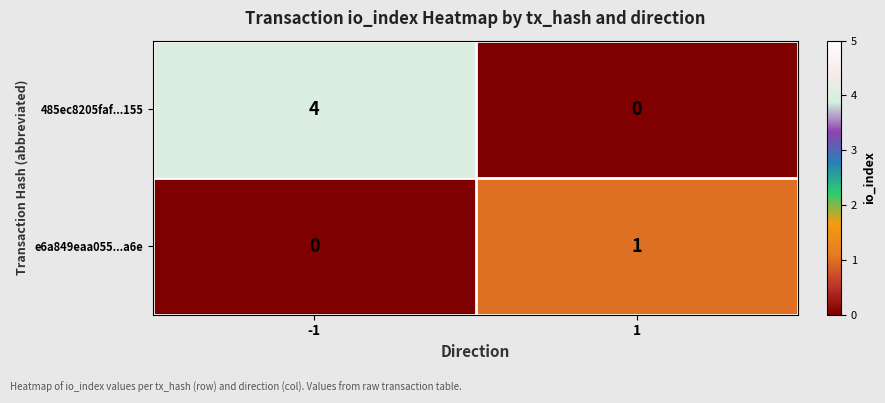

Count the number of categories in the chart.

2